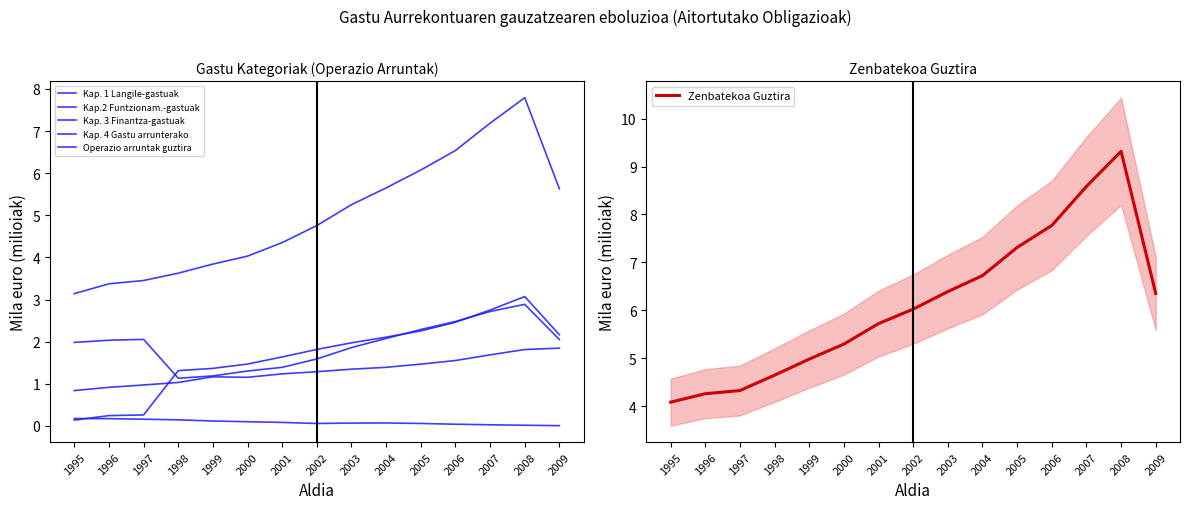

True or false: Kap.2 Funtzionam.-gastuak has more than 1 points higher than both neighbors.

False